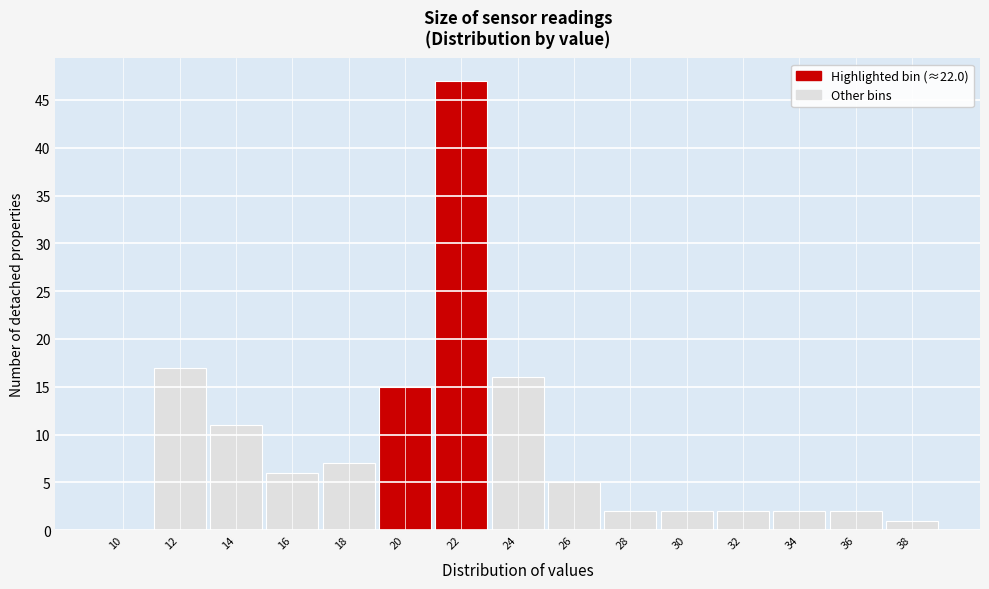

Reading left to right, what are all the values shown in this chart?

10=0	12=17	14=11	16=6	18=7	20=15	22=47	24=16	26=5	28=2	30=2	32=2	34=2	36=2	38=1